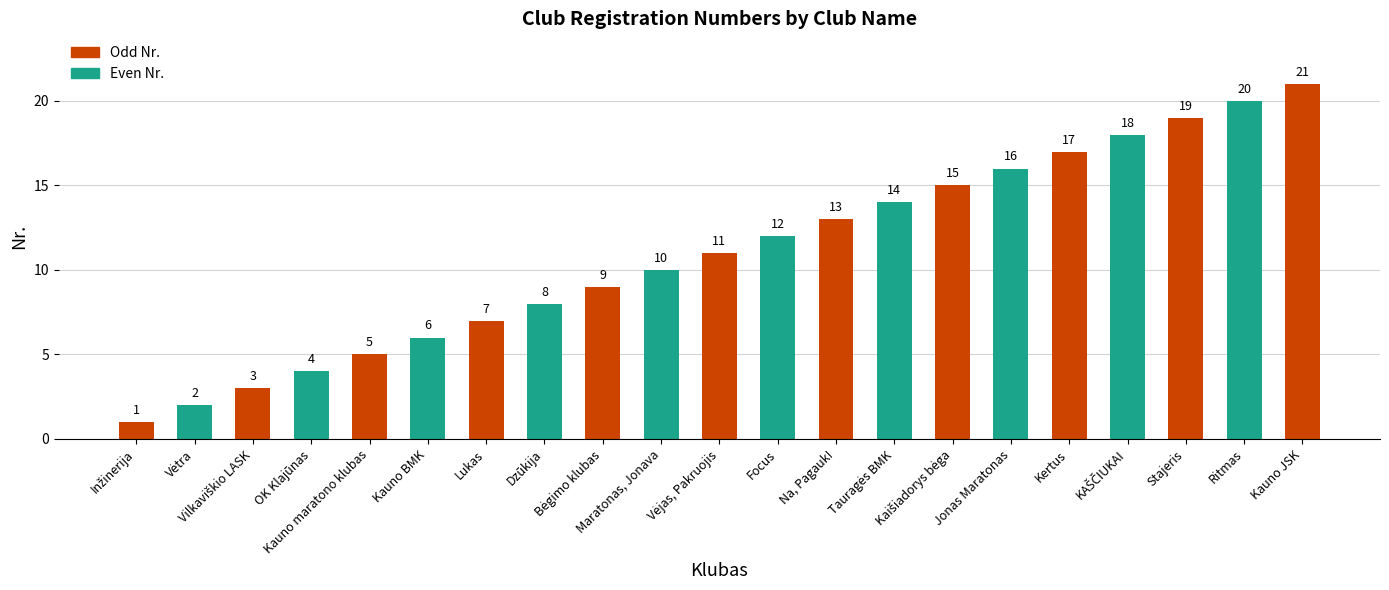

What is the change in value from Dzūkija to Stajeris?

+11